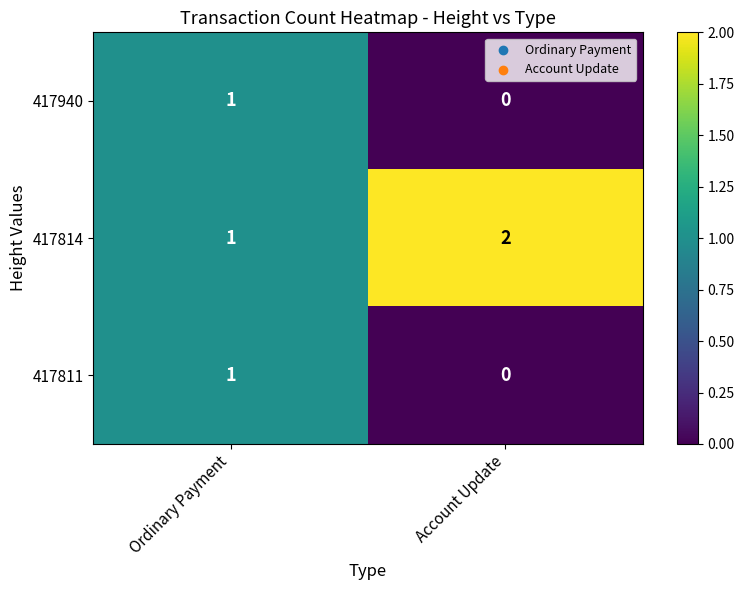

What is the sum of all 417814 values?

3